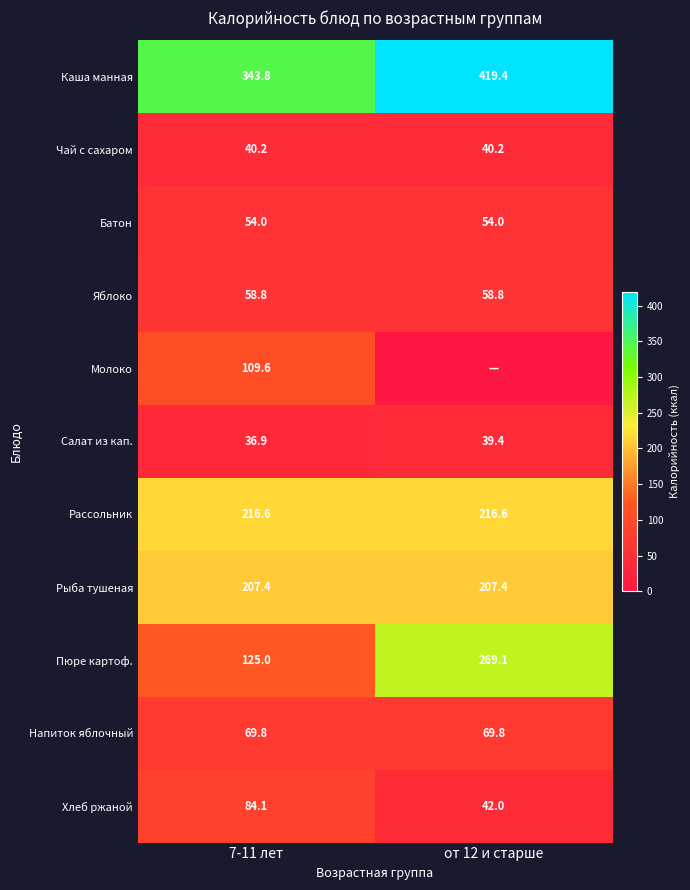

The Напиток яблочный series shows 69.8 at 7-11 лет. True or false?

True